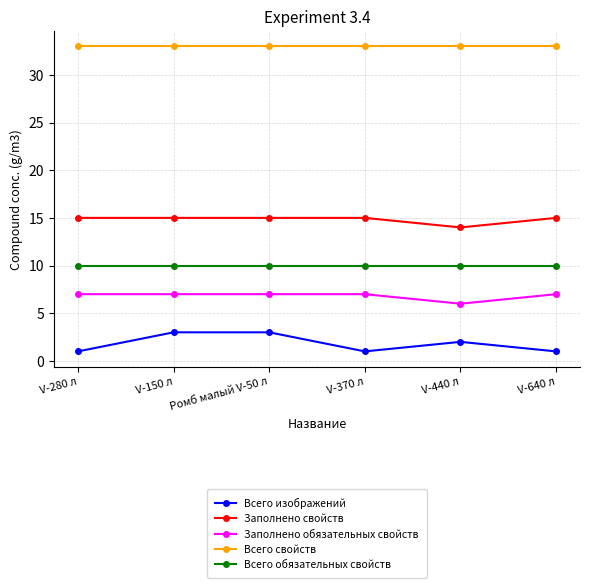

At Ромб малый V-50 л, list the series in order from smallest to largest.

Всего изображений, Заполнено обязательных свойств, Всего обязательных свойств, Заполнено свойств, Всего свойств